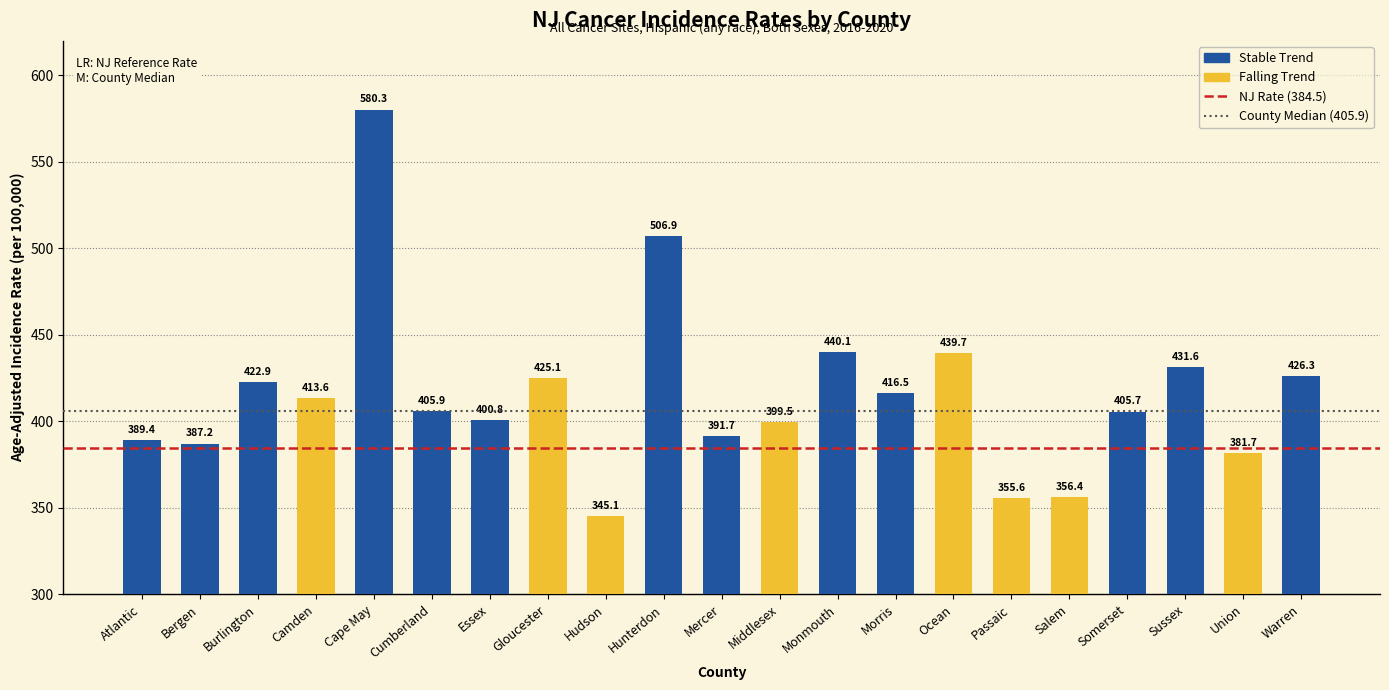

What is the ratio of the value at Cumberland to the value at Warren?

1.0